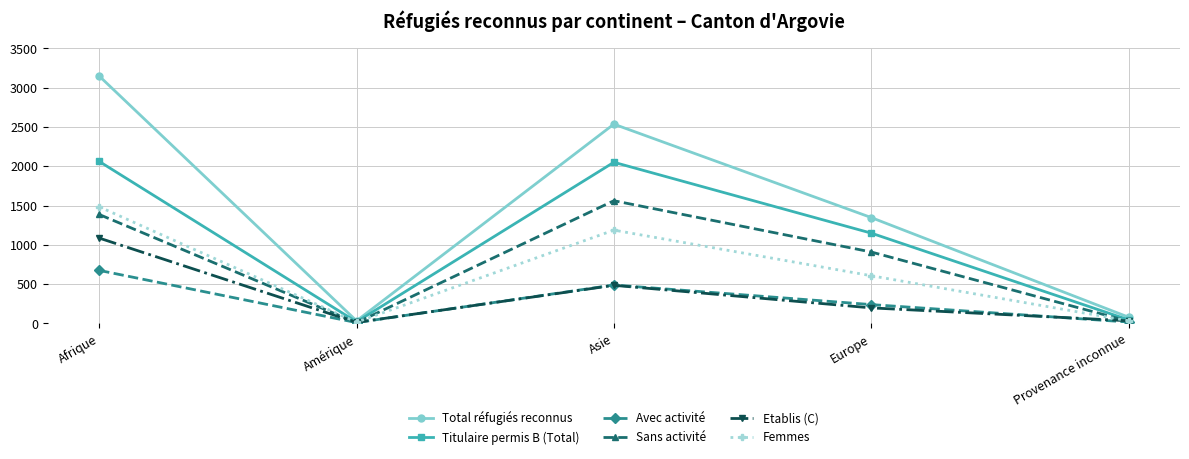

Which series has the largest total across all categories?

Total réfugiés reconnus